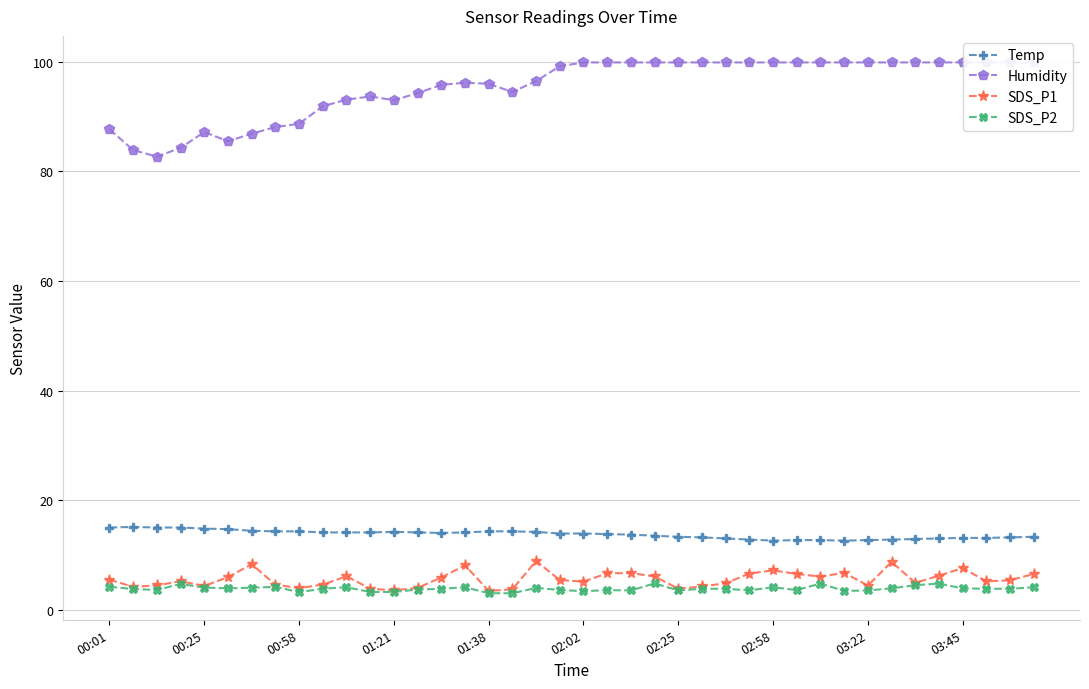

How many interior local peaks does the SDS_P1 series have?

10